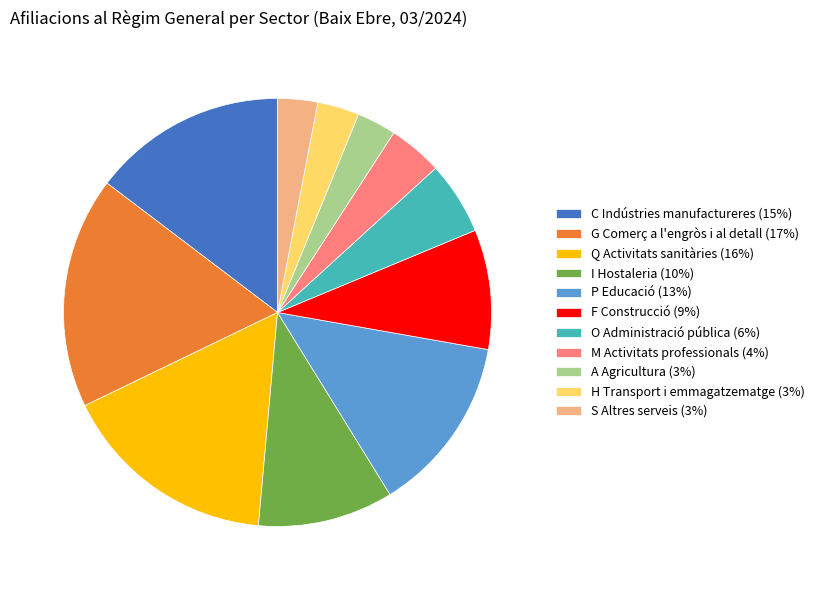

The O Administració pública slice represents 15% of the pie. True or false?

False